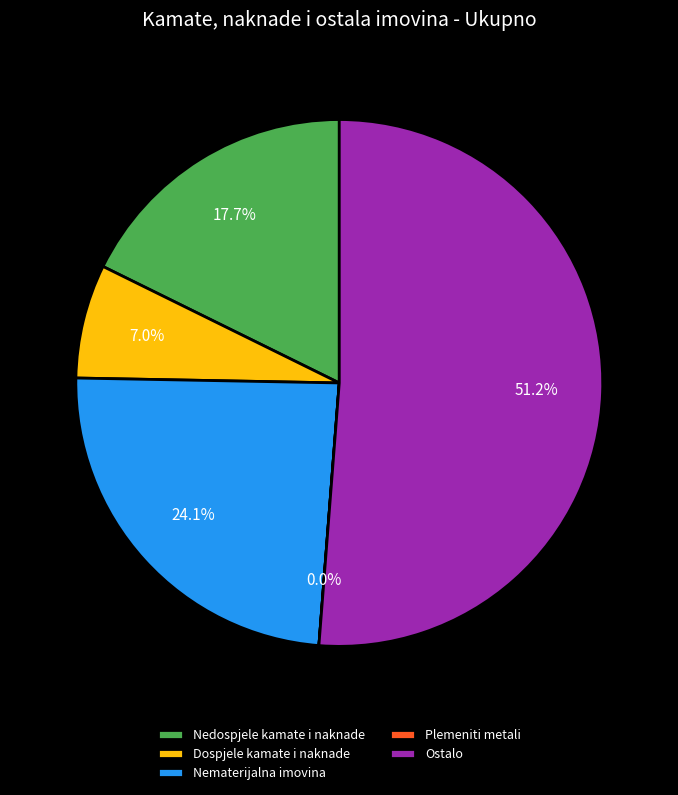

True or false: Nematerijalna imovina accounts for 16% of the total.

False